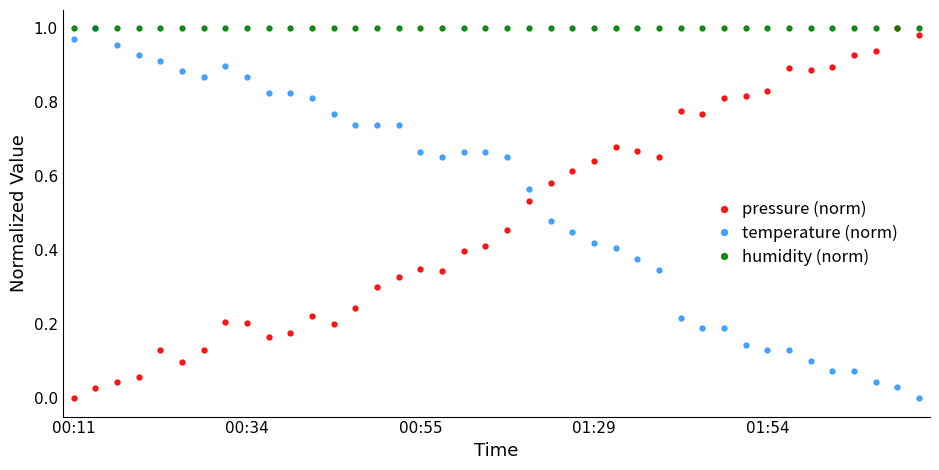

Which series has the largest total across all categories?

humidity (norm)